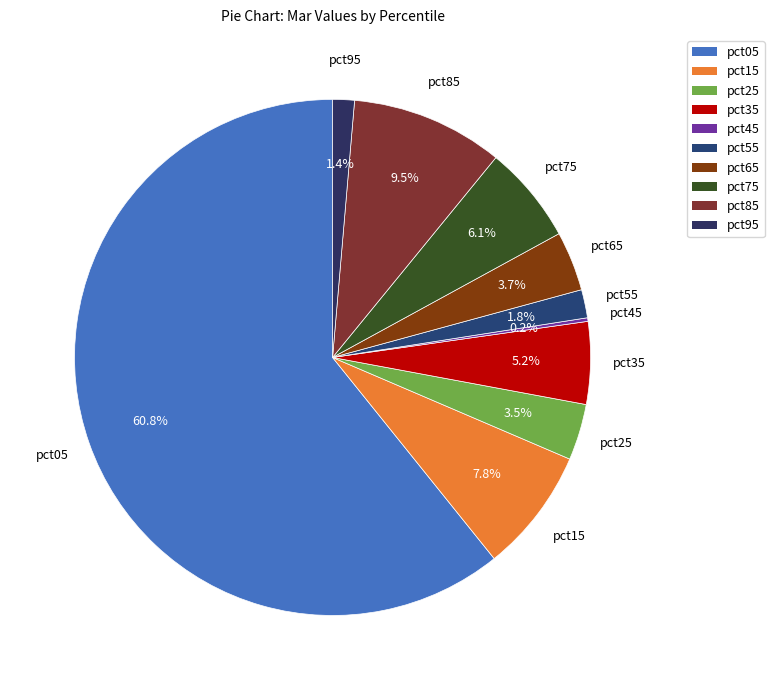

To the nearest percent, what is the difference between the largest and smallest slice percentages?

61%